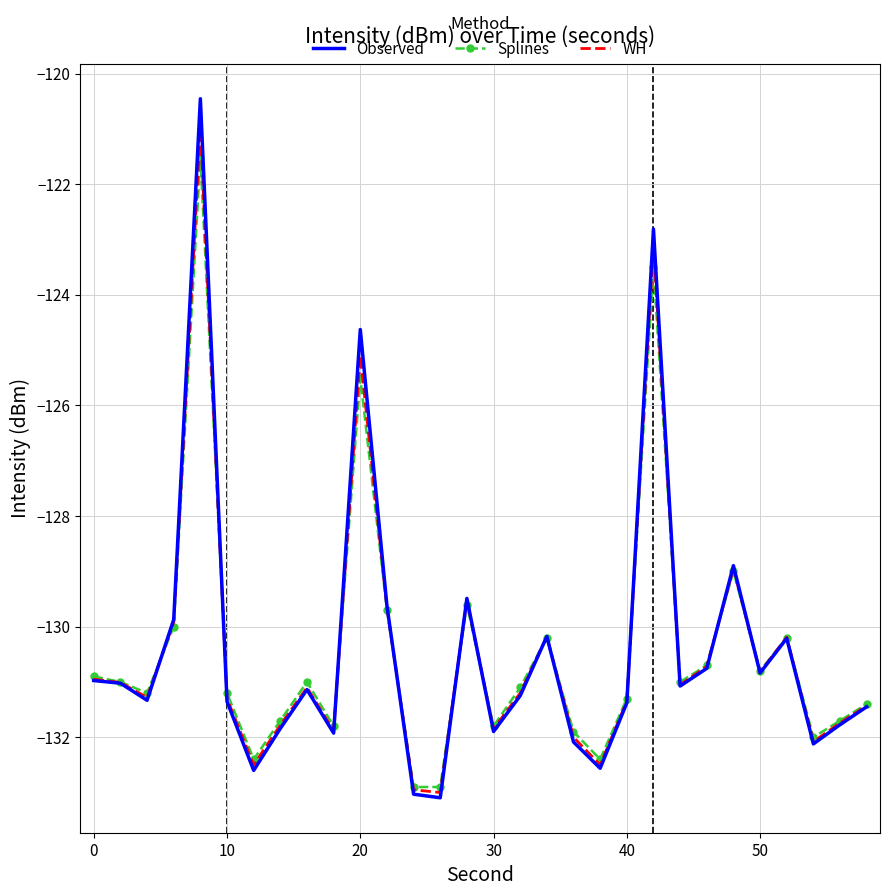

What is the smallest value displayed?

-133.1